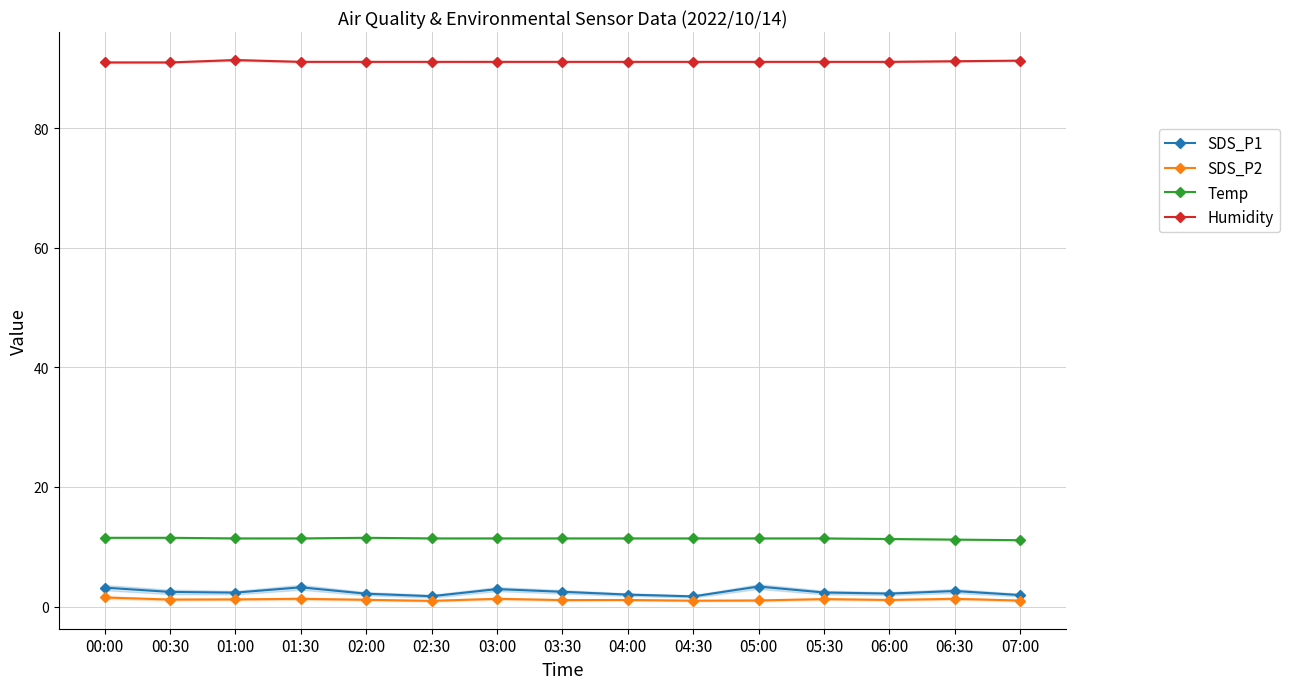

Is it true that Temp equals 6.7 at 06:30?

False